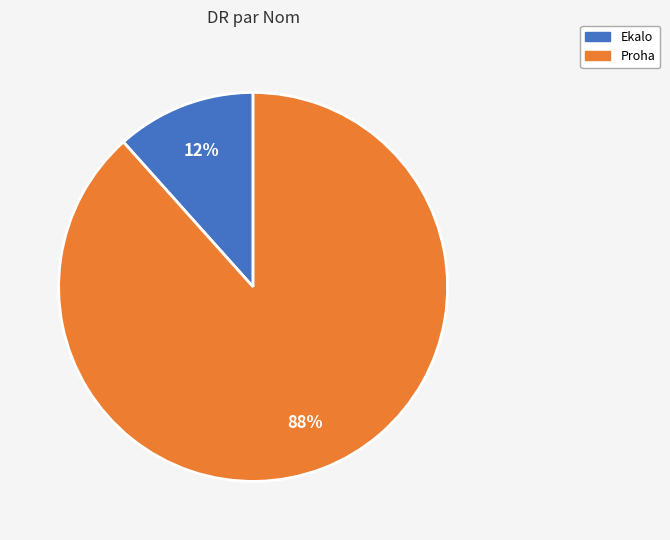

Is the sum of Ekalo and Proha greater than half?

Yes